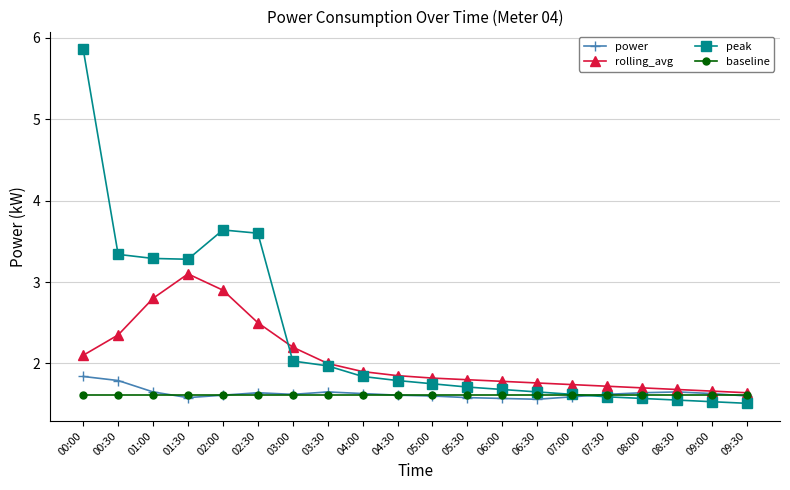

What is the average value of the peak series?

2.3